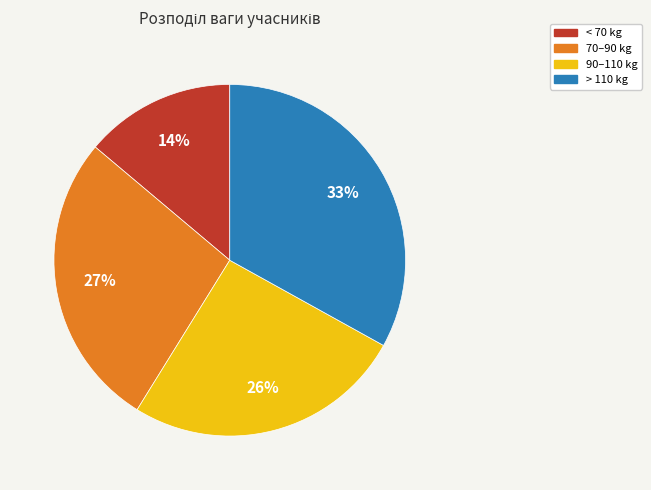

The 90–110 kg slice represents 26% of the pie. True or false?

True